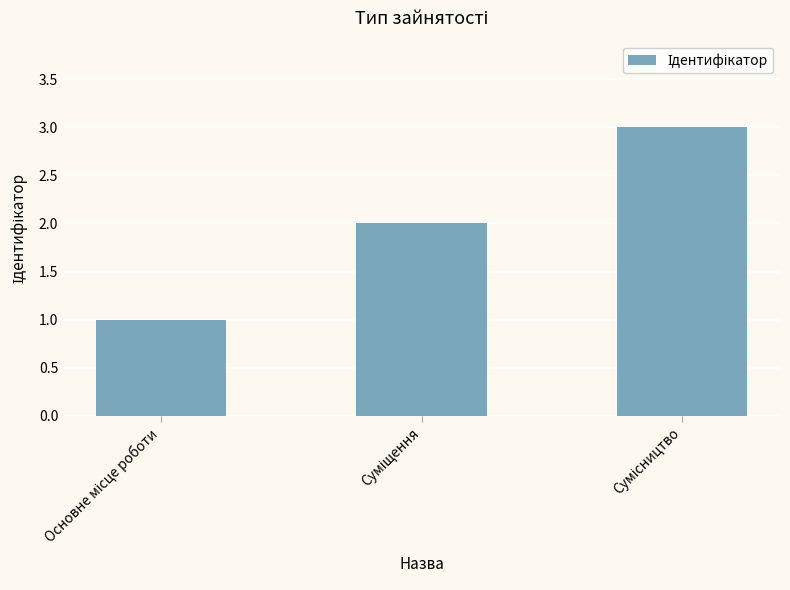

Does the chart contain any negative values?

No